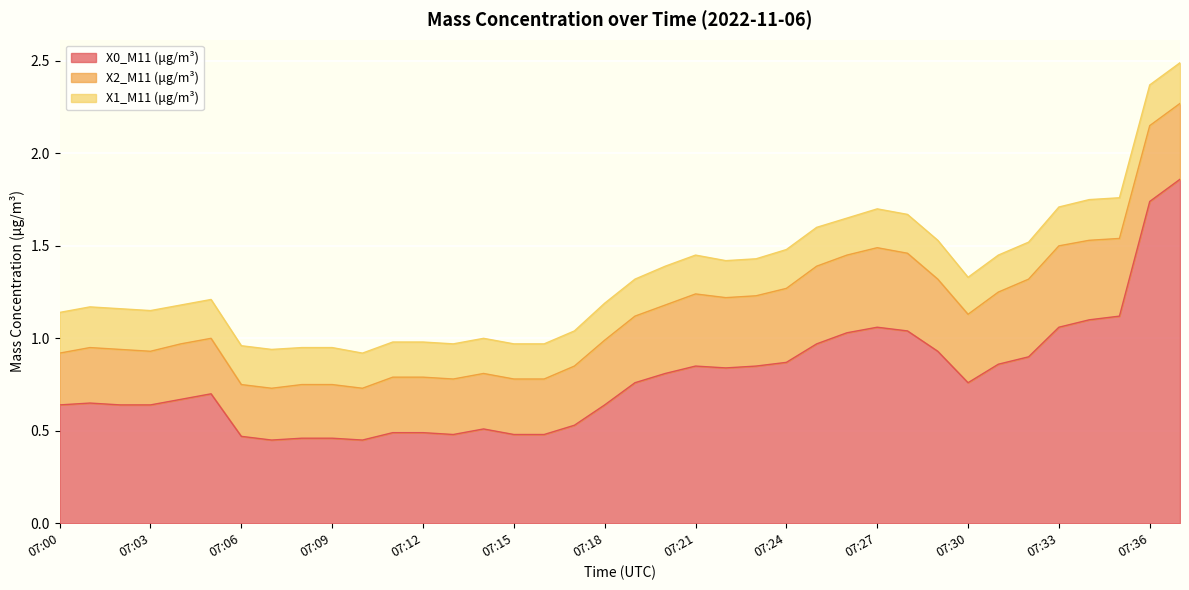

Reading left to right, transcribe all the data shown in this chart.

X0_M11 (μg/m³): 0.6	0.7	0.6	0.6	0.7	0.7	0.5	0.5	0.5	0.5	0.5	0.5	0.5	0.5	0.5	0.5	0.5	0.5	0.6	0.8	0.8	0.8	0.8	0.8	0.9	1.0	1.0	1.1	1.0	0.9	0.8	0.9	0.9	1.1	1.1	1.1	1.7	1.9
X2_M11 (μg/m³): 0.3	0.3	0.3	0.3	0.3	0.3	0.3	0.3	0.3	0.3	0.3	0.3	0.3	0.3	0.3	0.3	0.3	0.3	0.3	0.4	0.4	0.4	0.4	0.4	0.4	0.4	0.4	0.4	0.4	0.4	0.4	0.4	0.4	0.4	0.4	0.4	0.4	0.4
X1_M11 (μg/m³): 0.2	0.2	0.2	0.2	0.2	0.2	0.2	0.2	0.2	0.2	0.2	0.2	0.2	0.2	0.2	0.2	0.2	0.2	0.2	0.2	0.2	0.2	0.2	0.2	0.2	0.2	0.2	0.2	0.2	0.2	0.2	0.2	0.2	0.2	0.2	0.2	0.2	0.2